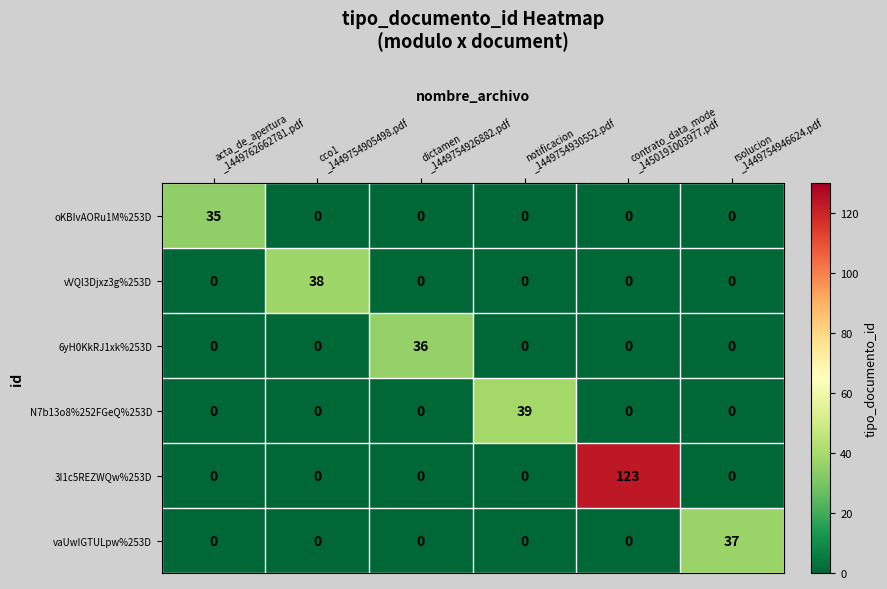

At how many categories does at least one series exceed 106?

1